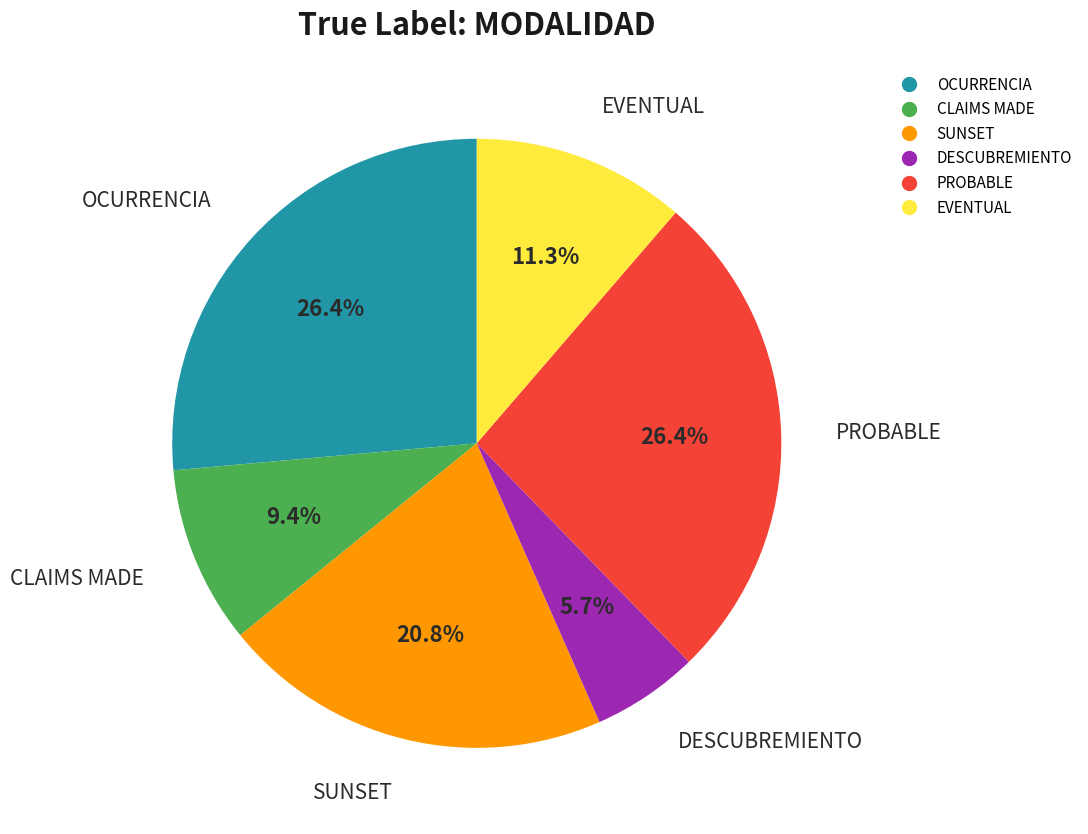

Which slice is the smallest?

DESCUBREMIENTO